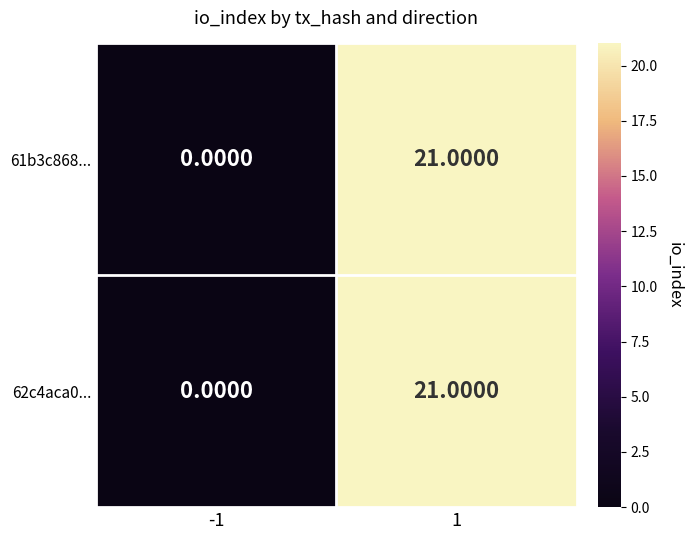

Rank the categories by 62c4aca0... value from lowest to highest.

-1, 1